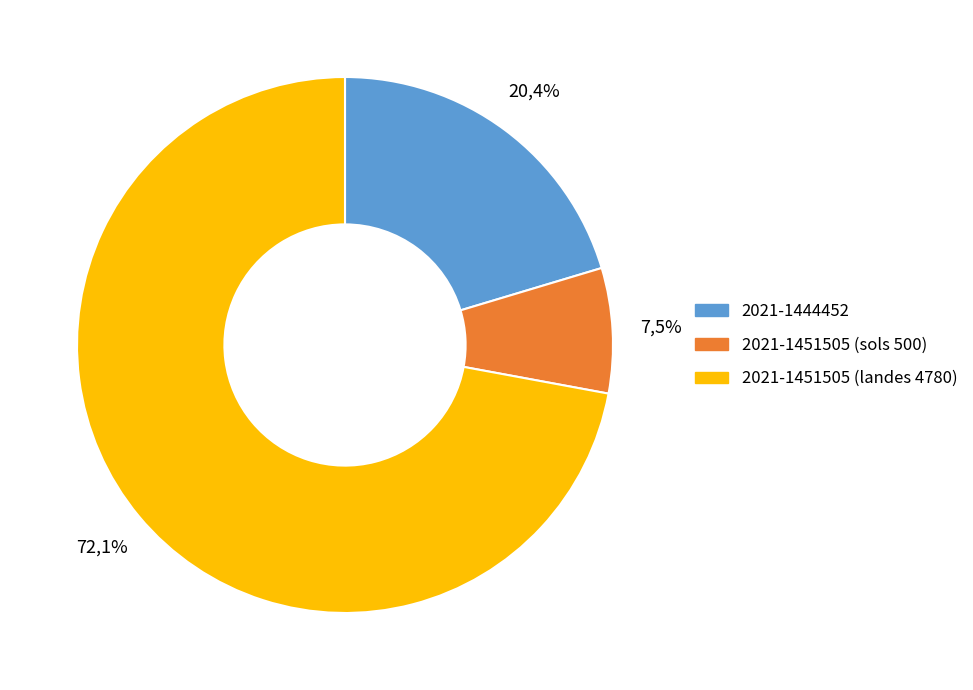

Rank the categories by value from highest to lowest.

2021-1451505 (landes 4780), 2021-1444452, 2021-1451505 (sols 500)